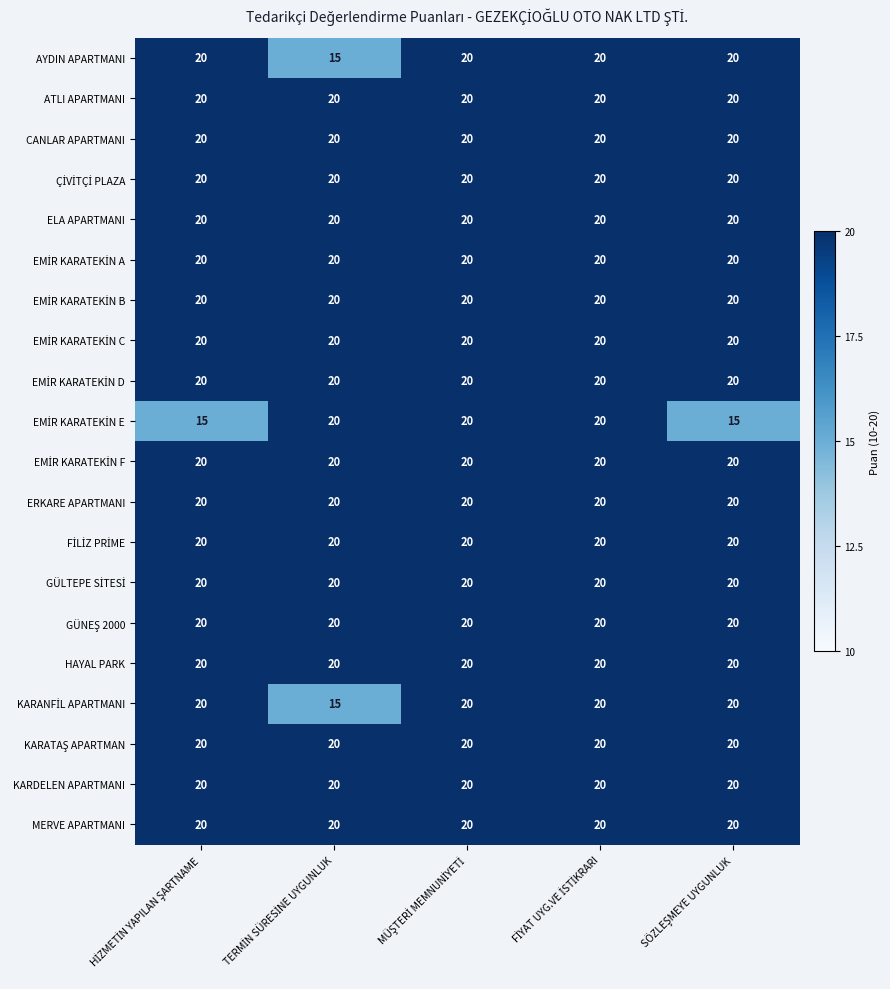

At how many categories does at least one series exceed 19?

5